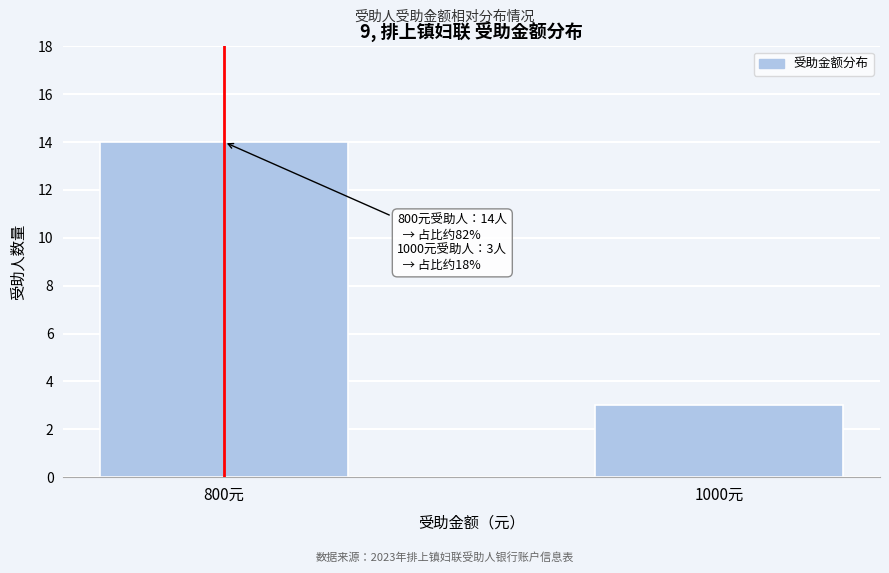

Reading left to right, what are all the values shown in this chart?

14	3